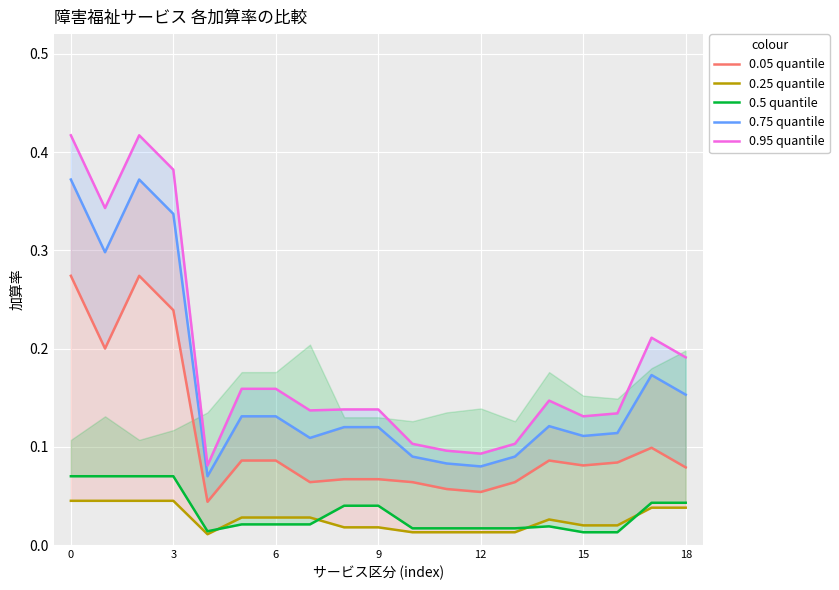

At how many categories does at least one series exceed 0?

19